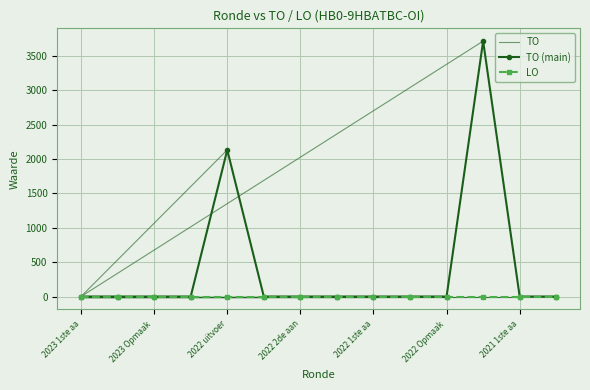

Which category has the highest value across all series?

2021 uitvoering